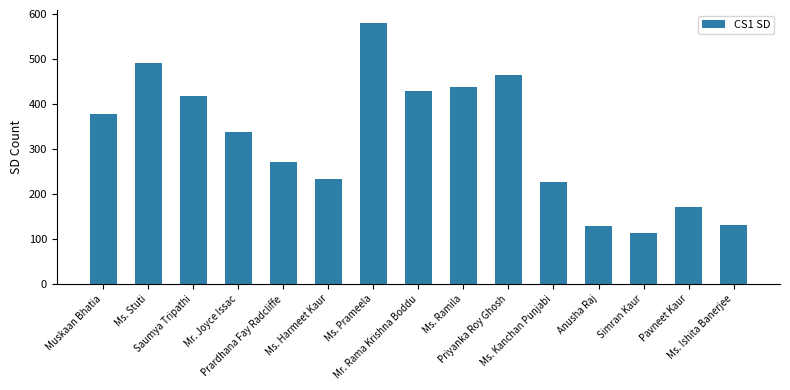

What is the greatest value displayed?

580